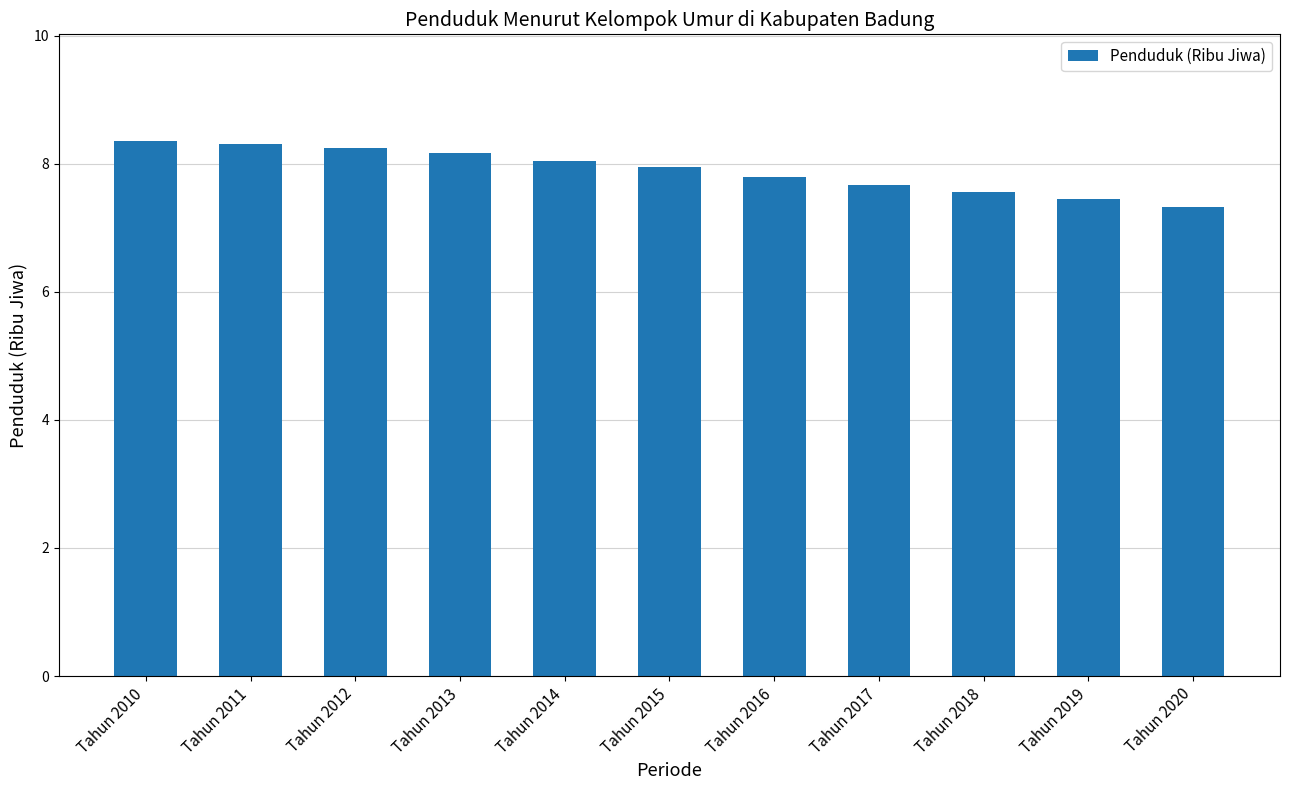

Count the number of data series in this chart.

1